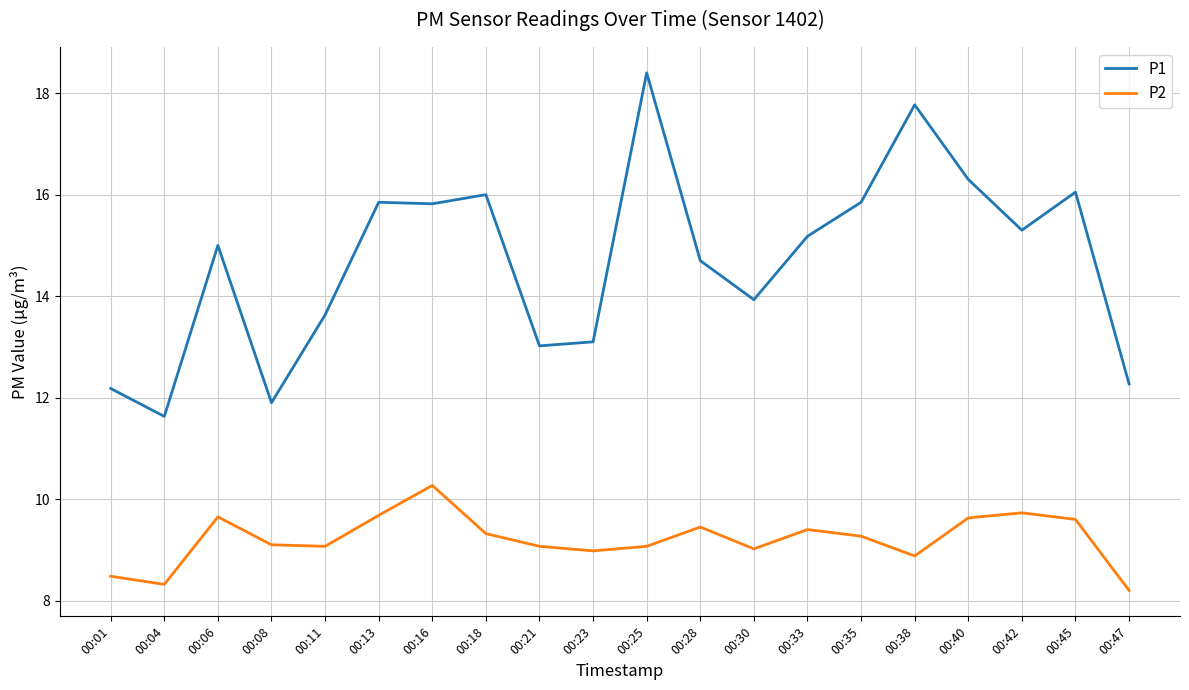

Is the value of P2 at 00:25 greater than the value of P1 at 00:08?

No